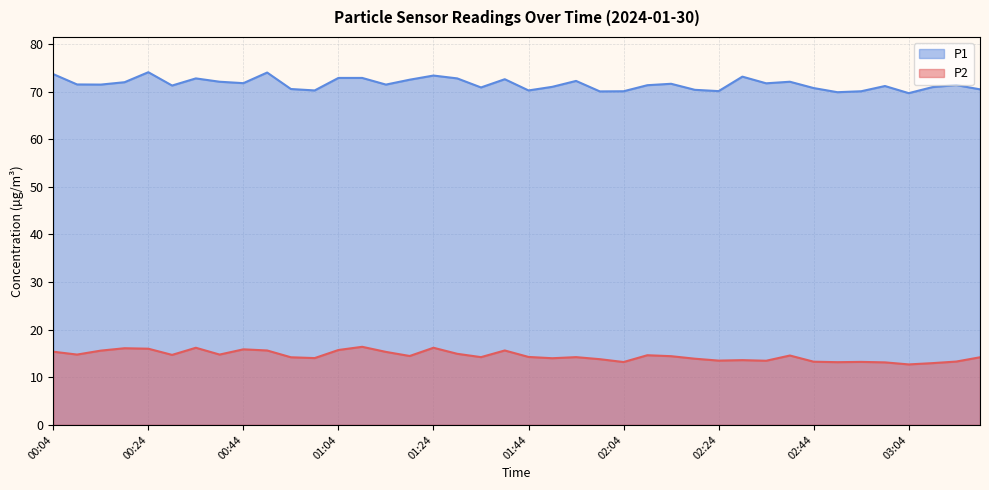

In P2, how many points are lower than both neighbors (excluding endpoints)?

12